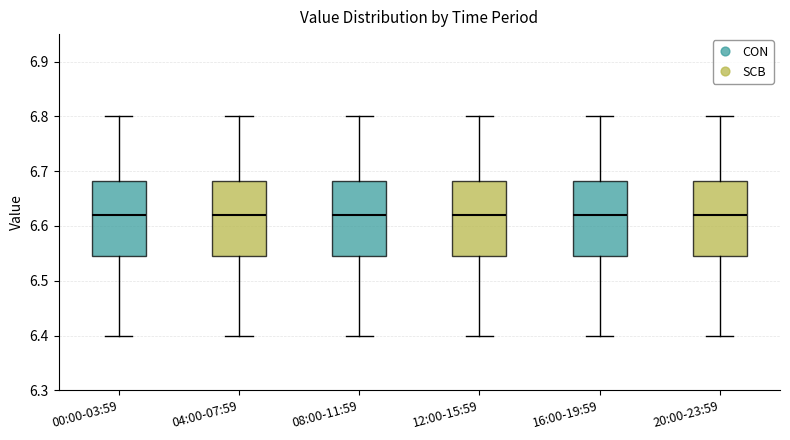

Reading left to right, read every box against the y-axis: the position of its median line, the range the box covers, and the ends of its whiskers. The values are not printed on the chart, so give them approximately, as read against the axis.

00:00-03:59: median 6.62, box 6.55 to 6.68, whiskers 6.40 to 6.80
04:00-07:59: median 6.62, box 6.55 to 6.68, whiskers 6.40 to 6.80
08:00-11:59: median 6.62, box 6.55 to 6.68, whiskers 6.40 to 6.80
12:00-15:59: median 6.62, box 6.55 to 6.68, whiskers 6.40 to 6.80
16:00-19:59: median 6.62, box 6.55 to 6.68, whiskers 6.40 to 6.80
20:00-23:59: median 6.62, box 6.55 to 6.68, whiskers 6.40 to 6.80